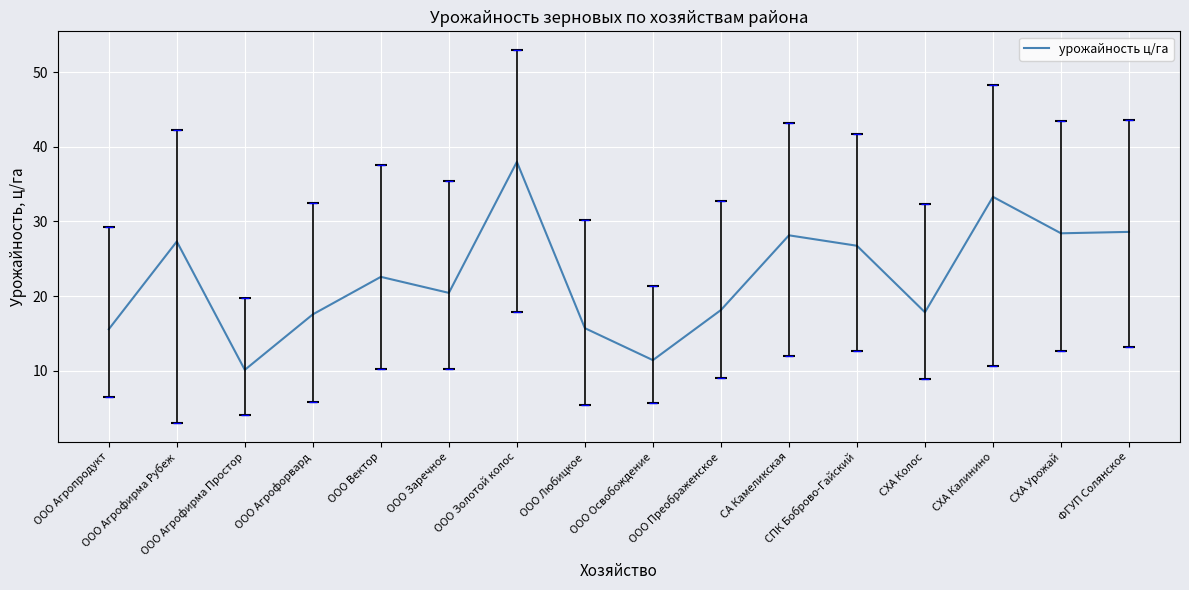

What is the approximate value at СХА Урожай?

28.4